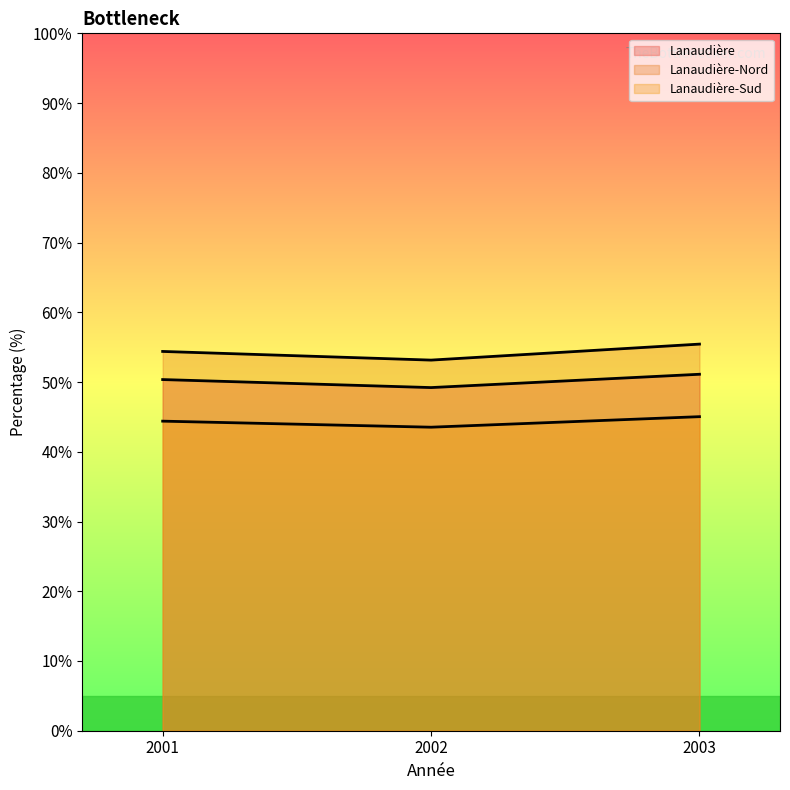

At 2001, list the series in order from smallest to largest.

Lanaudière-Sud, Lanaudière, Lanaudière-Nord